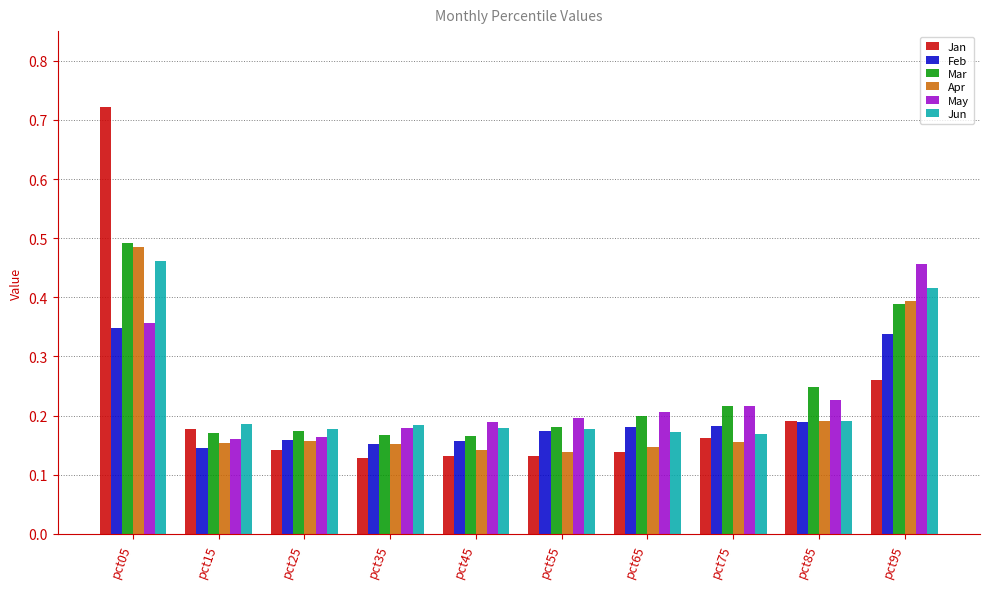

Is the value of Feb at pct15 greater than the value of Jan at pct75?

No